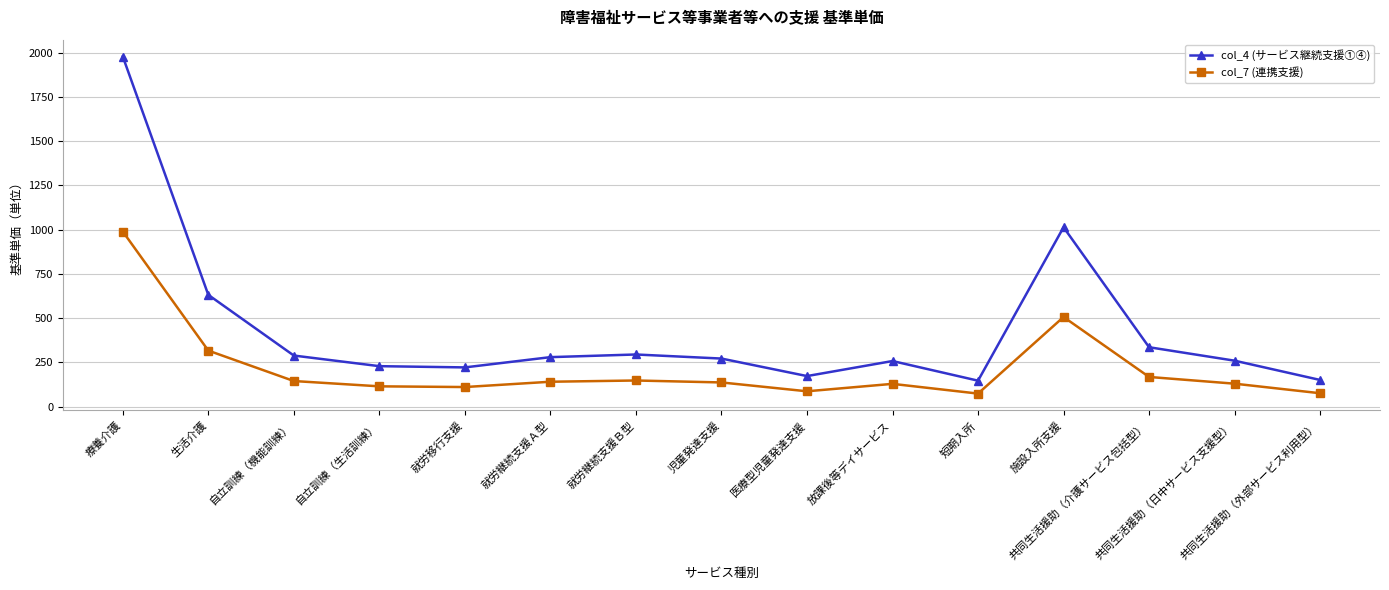

Rank the series by their average value, from highest to lowest.

col_4 (サービス継続支援①④), col_7 (連携支援)